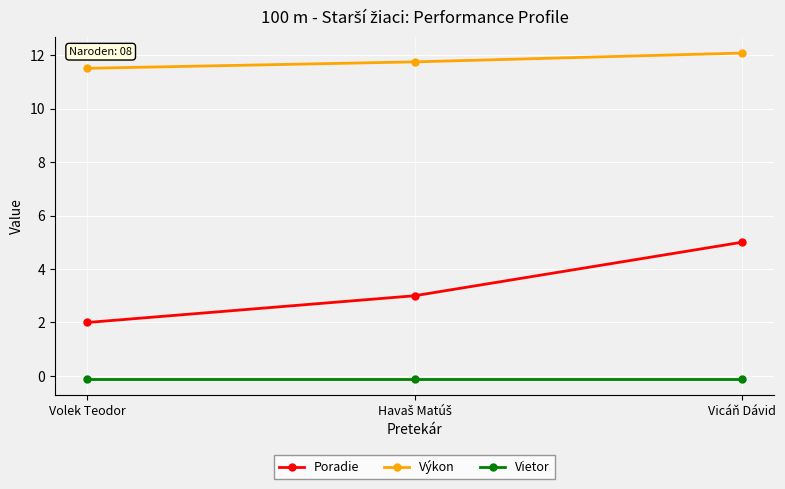

How many data points does each series have?

3